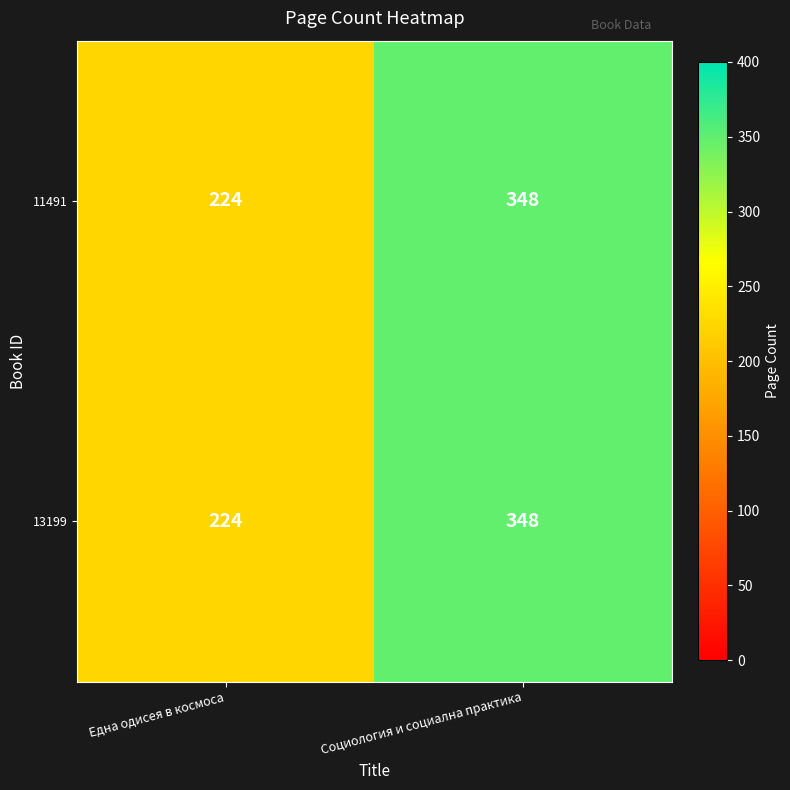

What is the average value of the 11491 series?

286